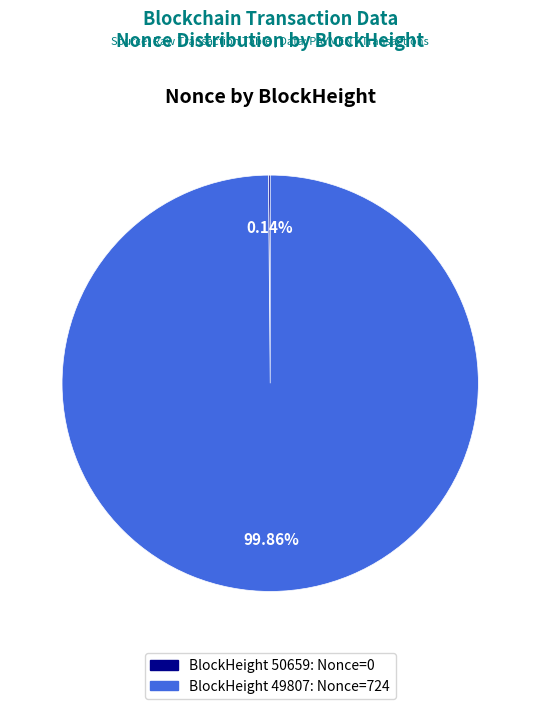

Does any single category account for the majority?

Yes